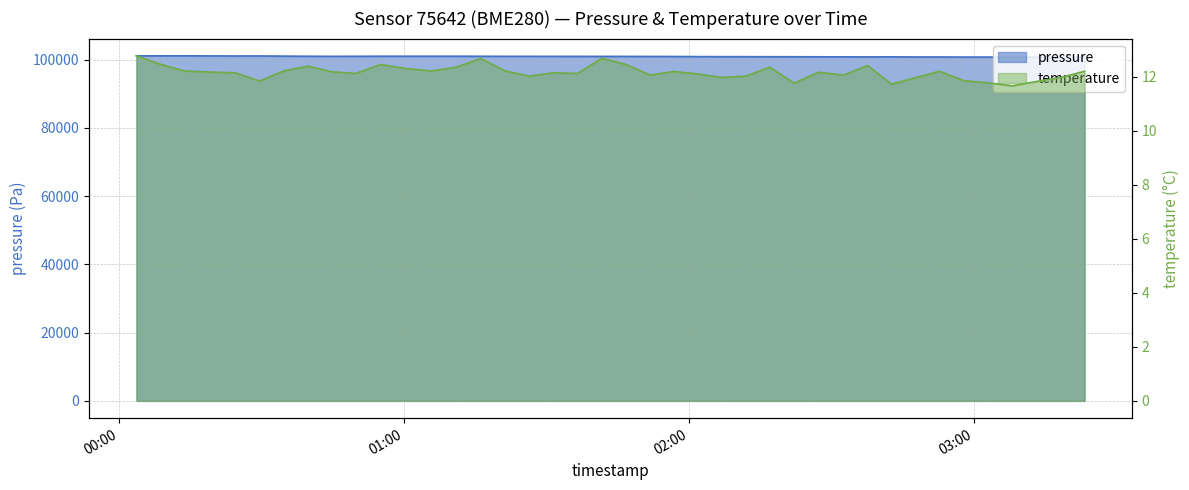

List the labels in order of pressure value, smallest first.

2023-10-09T03:23:23, 2023-10-09T03:18:22, 2023-10-09T03:13:13, 2023-10-09T03:08:11, 2023-10-09T02:58:00, 2023-10-09T03:03:09, 2023-10-09T02:52:49, 2023-10-09T02:47:45, 2023-10-09T02:37:41, 2023-10-09T02:32:39, 2023-10-09T02:42:43, 2023-10-09T02:27:19, 2023-10-09T02:22:10, 2023-10-09T02:17:03, 2023-10-09T02:12:01, 2023-10-09T02:06:59, 2023-10-09T02:01:55, 2023-10-09T01:56:51, 2023-10-09T01:51:50, 2023-10-09T01:46:48, 2023-10-09T01:41:40, 2023-10-09T01:36:36, 2023-10-09T01:31:27, 2023-10-09T00:44:49, 2023-10-09T01:26:25, 2023-10-09T01:21:19, 2023-10-09T00:49:52, 2023-10-09T01:16:11, 2023-10-09T00:39:44, 2023-10-09T01:00:27, 2023-10-09T00:55:02, 2023-10-09T01:05:51, 2023-10-09T01:11:00, 2023-10-09T00:34:40, 2023-10-09T00:24:32, 2023-10-09T00:29:34, 2023-10-09T00:19:03, 2023-10-09T00:08:39, 2023-10-09T00:03:38, 2023-10-09T00:13:47